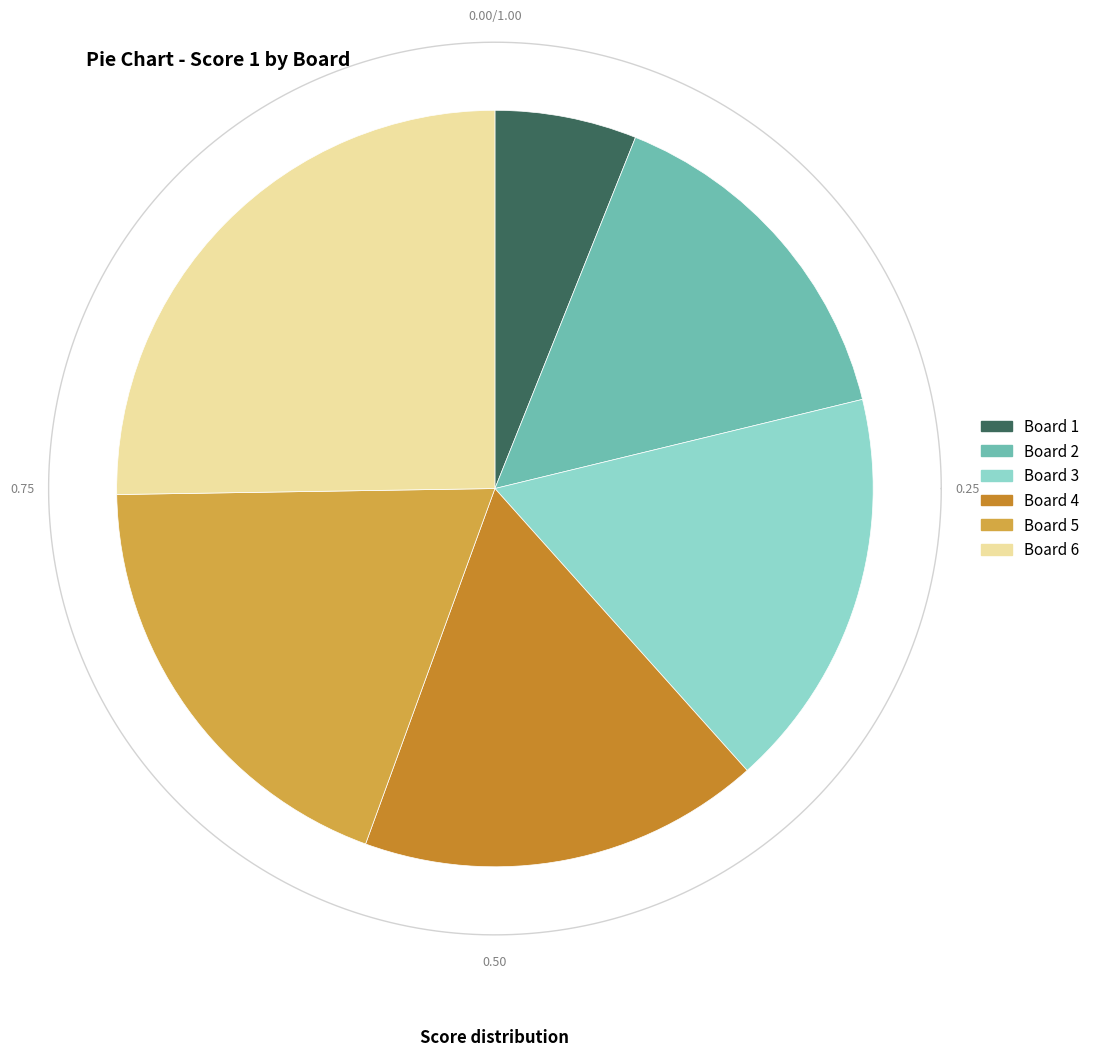

Approximately how many times larger is the value at Board 6 compared to Board 3?

1.5